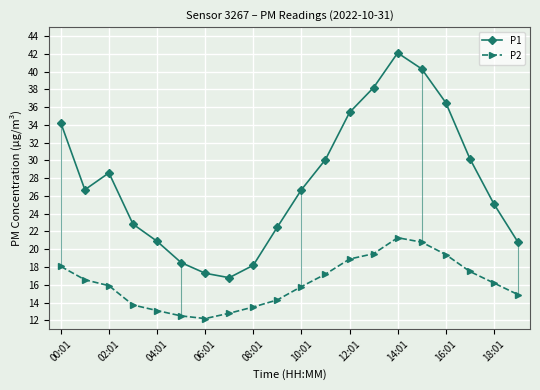

What is the value of the P2 point at the 16th from the left?

20.8